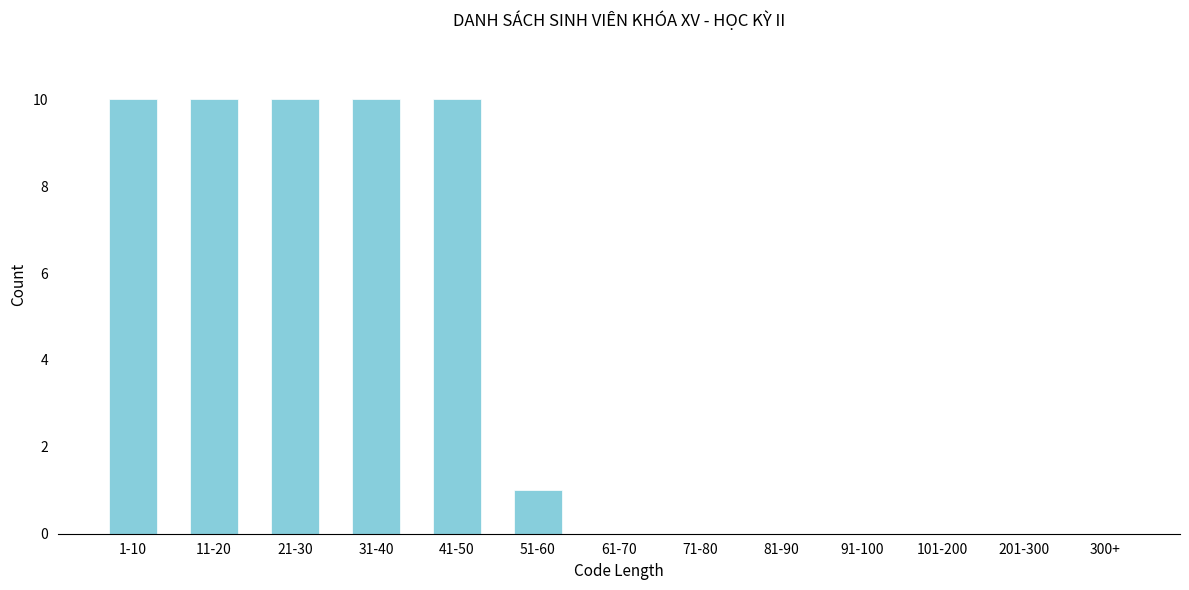

Reading right to left, list all the values displayed in this chart.

300+=0	201-300=0	101-200=0	91-100=0	81-90=0	71-80=0	61-70=0	51-60=1	41-50=10	31-40=10	21-30=10	11-20=10	1-10=10